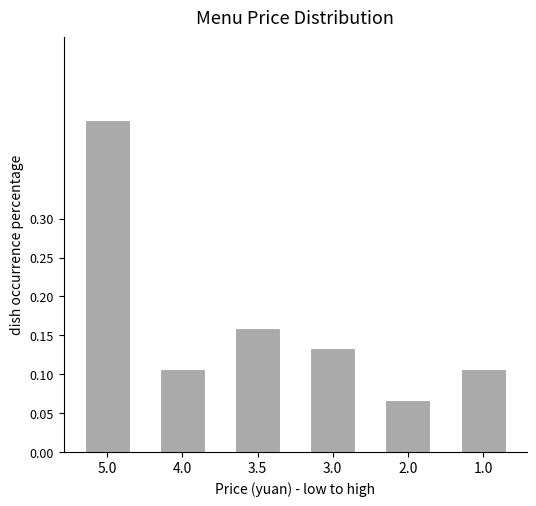

What is the label of the 5th bar from the right?

4.0